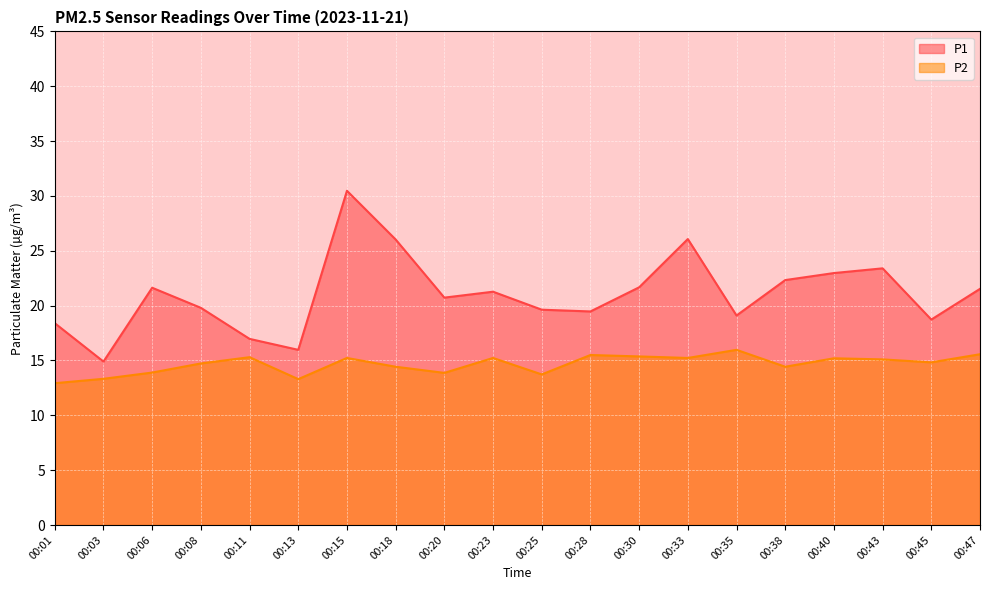

Rank the series at 00:18 from lowest to highest value.

P2, P1